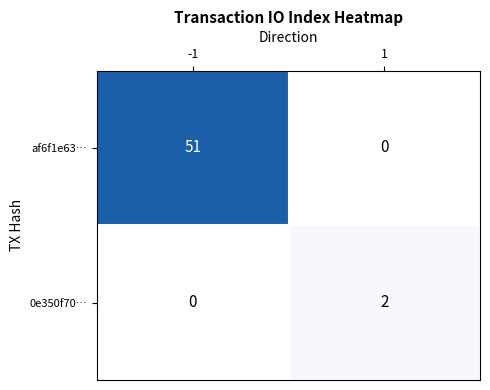

What is the sum of all af6f1e63… values?

51